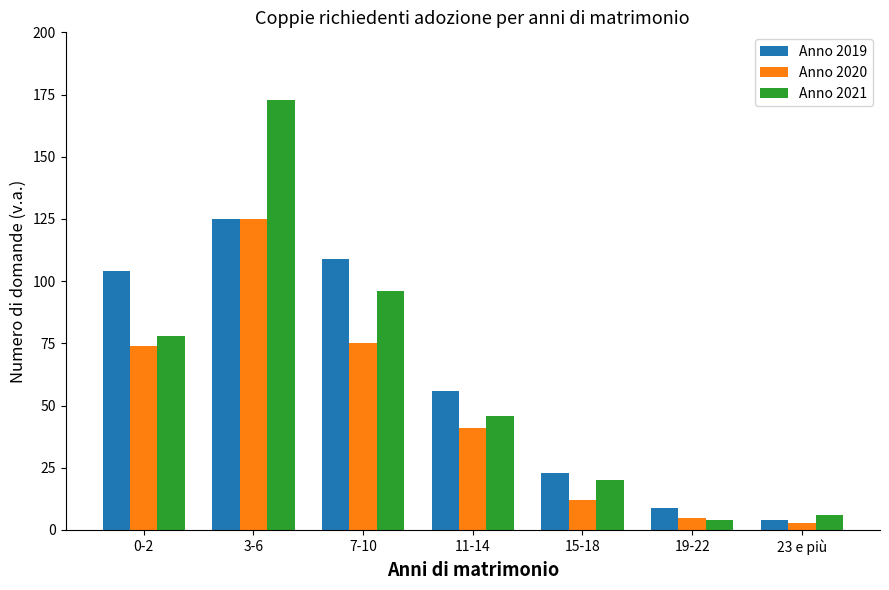

At which category is the sum across all series the highest?

3-6